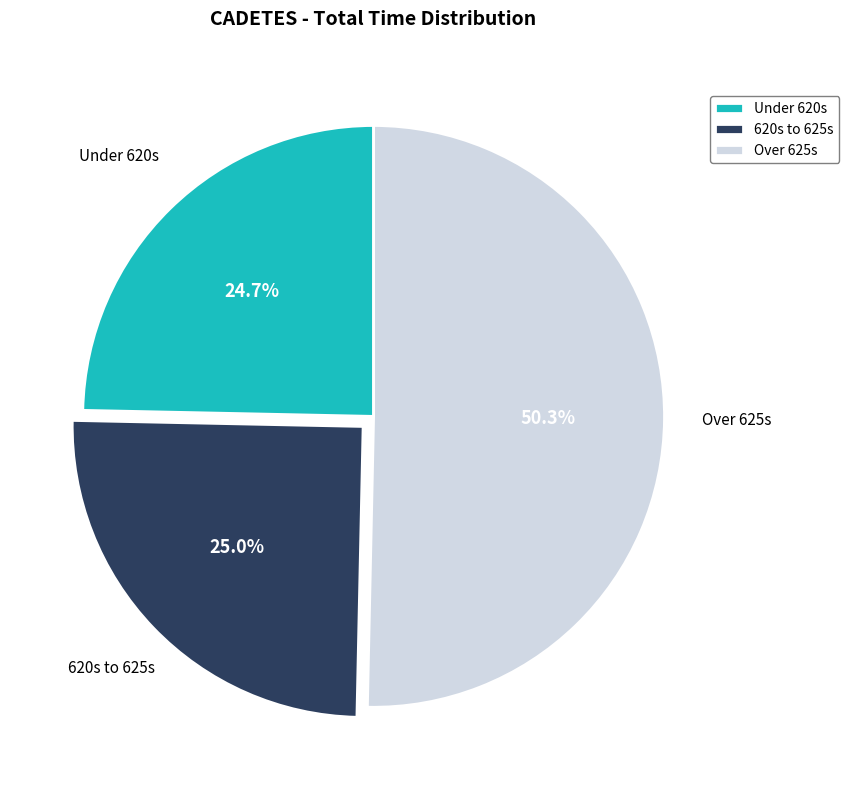

What is the largest slice in the pie chart?

Over 625s